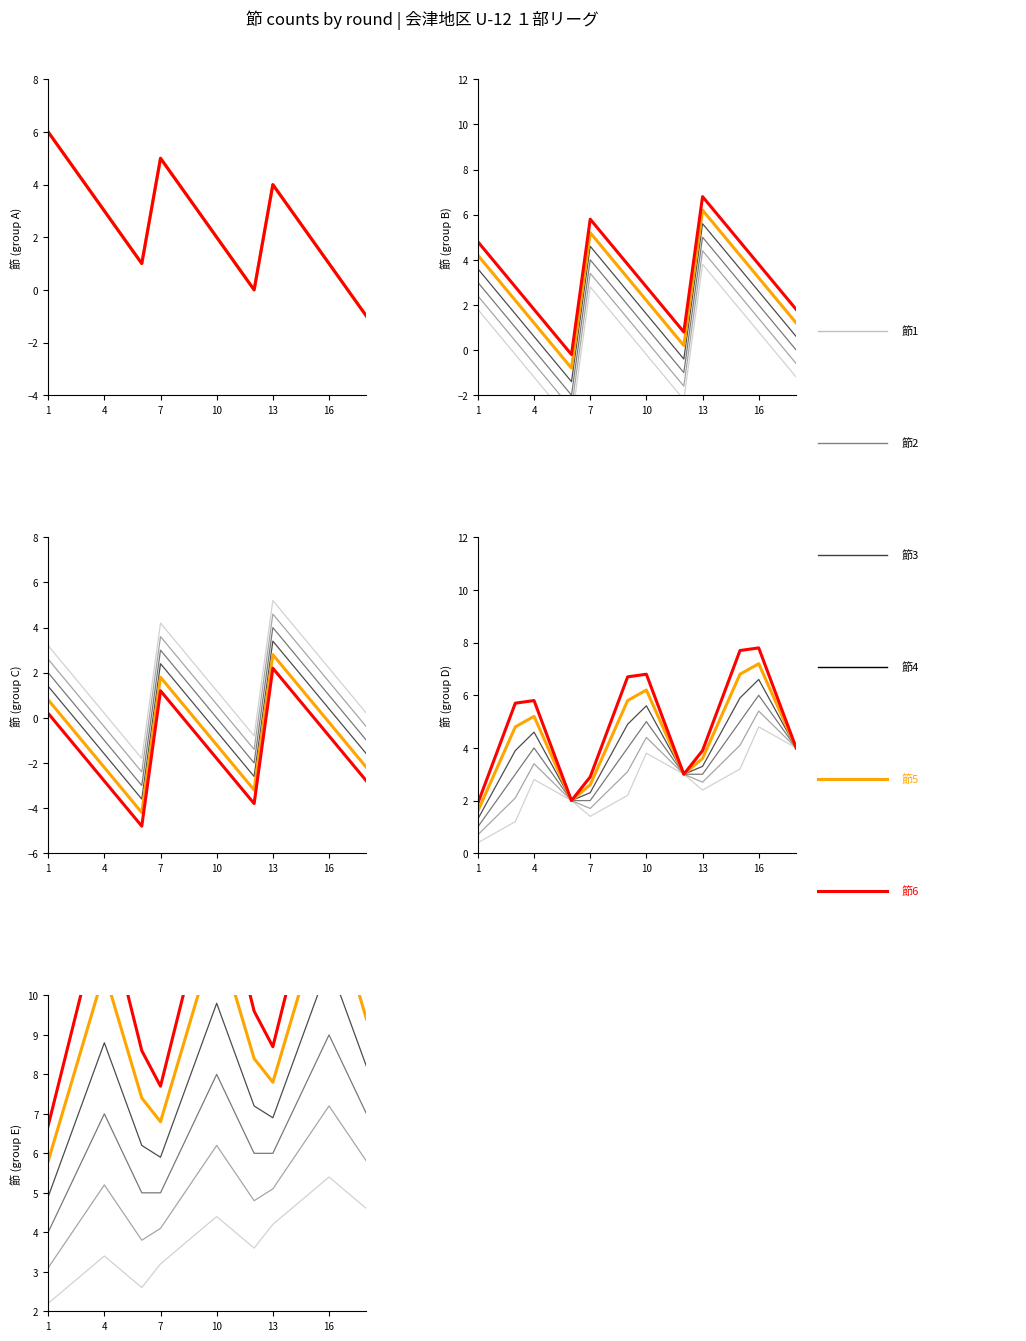

Which category has the lowest value in the 節3 series?

1